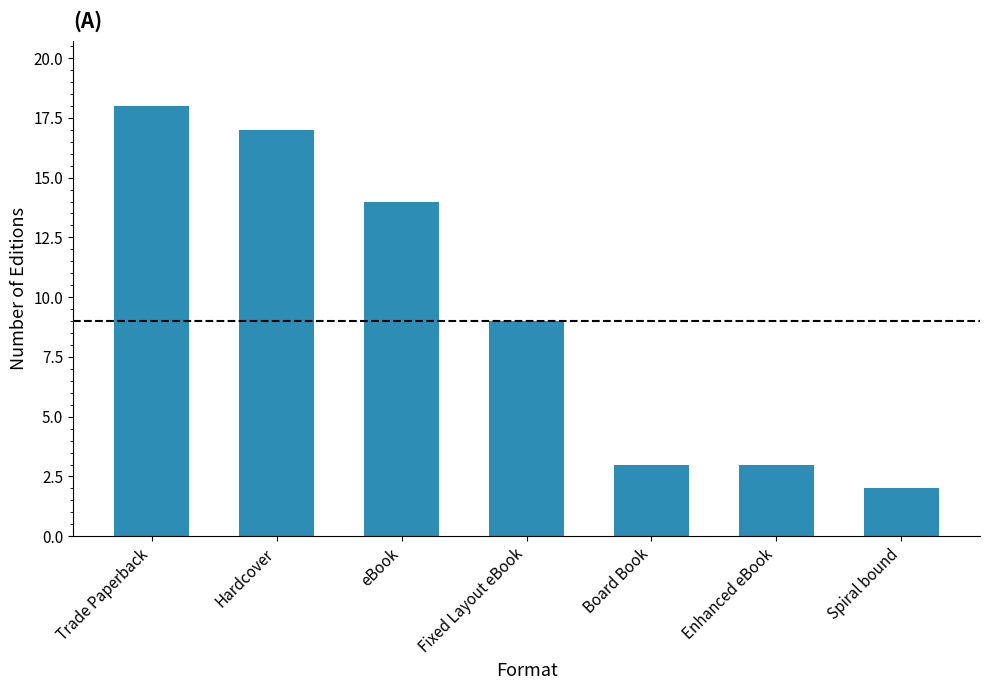

Which has a higher value, eBook or Fixed Layout eBook?

eBook